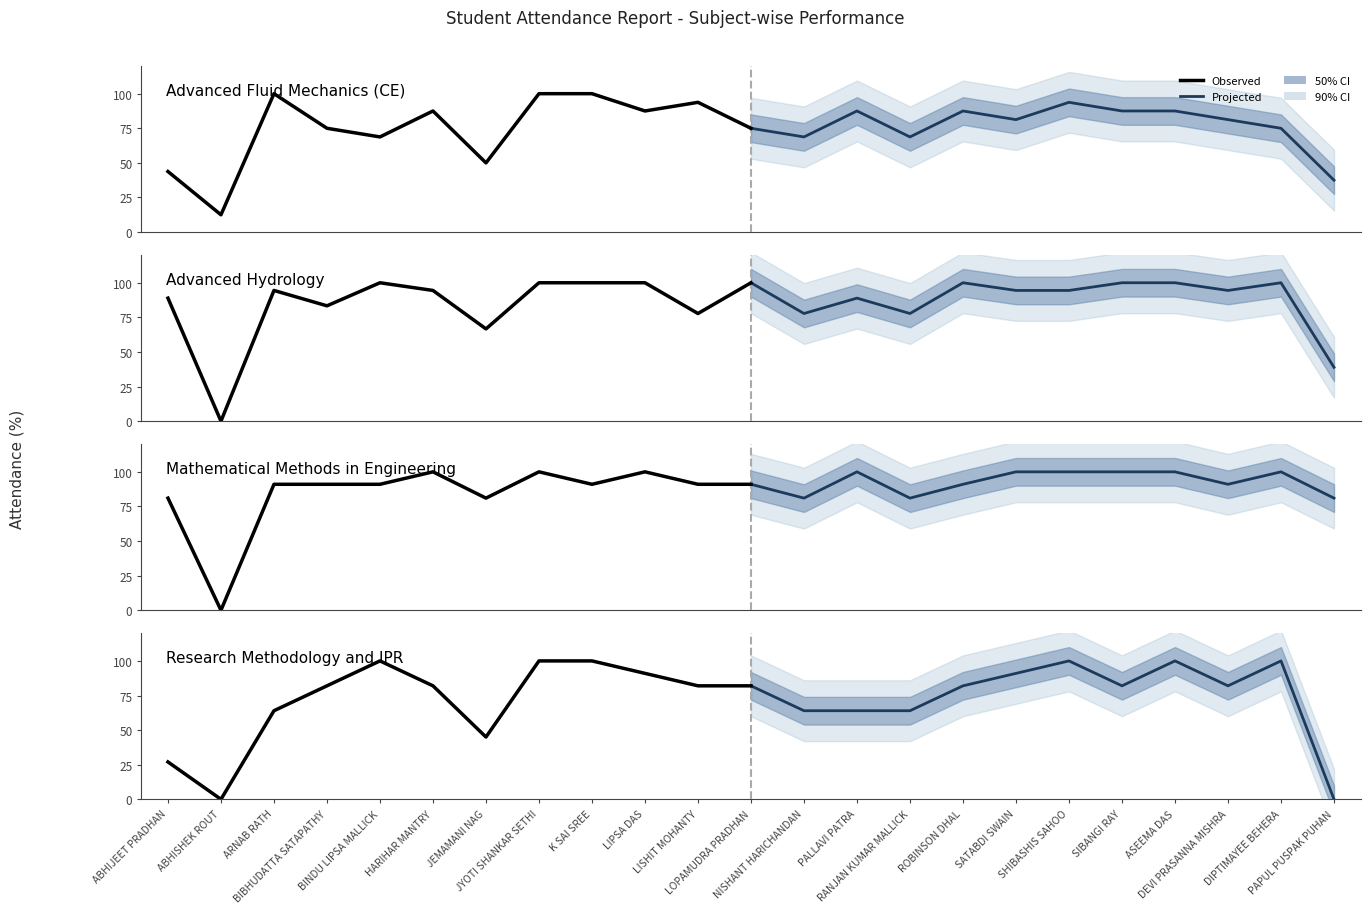

How many distinct data groups are displayed?

4